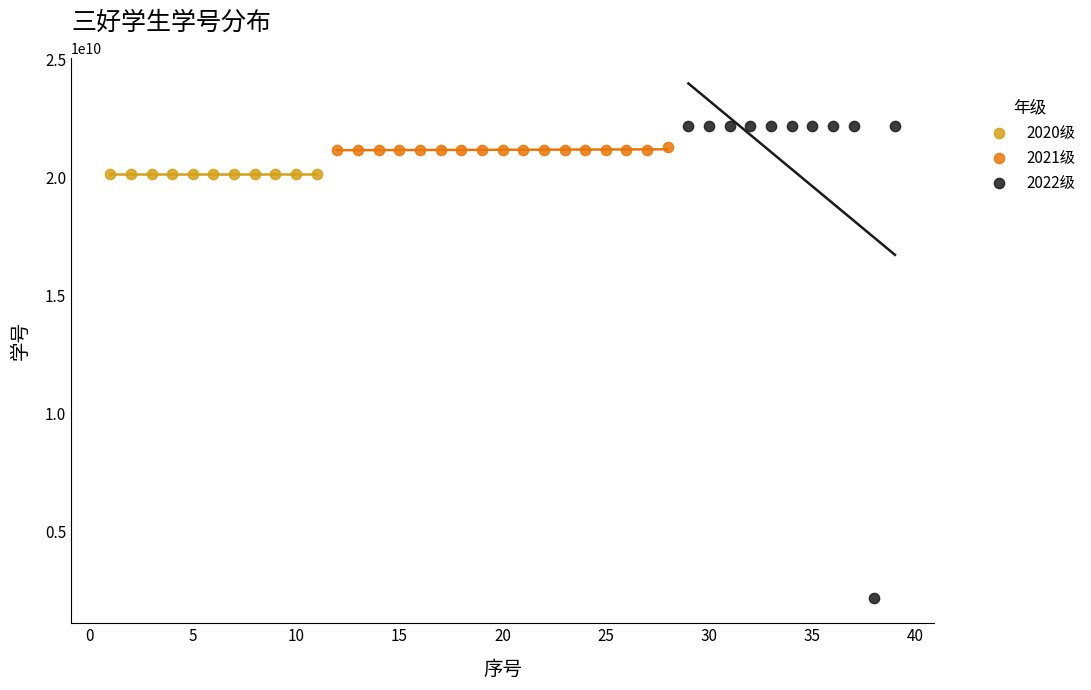

Which series reaches the minimum Y coordinate?

2022级